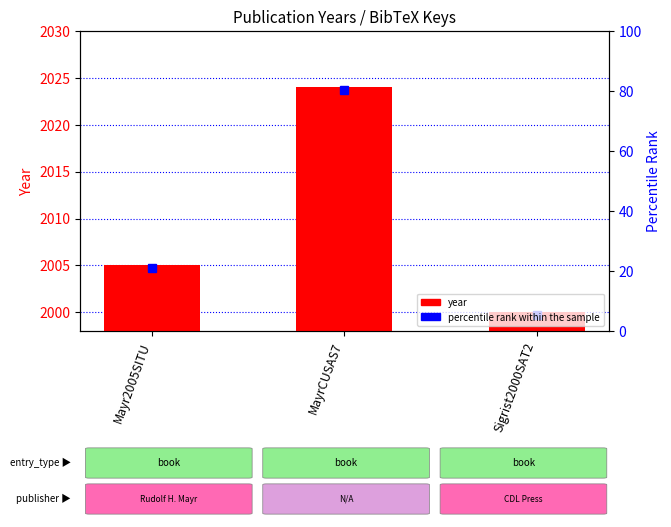

Rank the categories by value from lowest to highest.

Sigrist2000SAT2, Mayr2005SITU, MayrCUSAS7